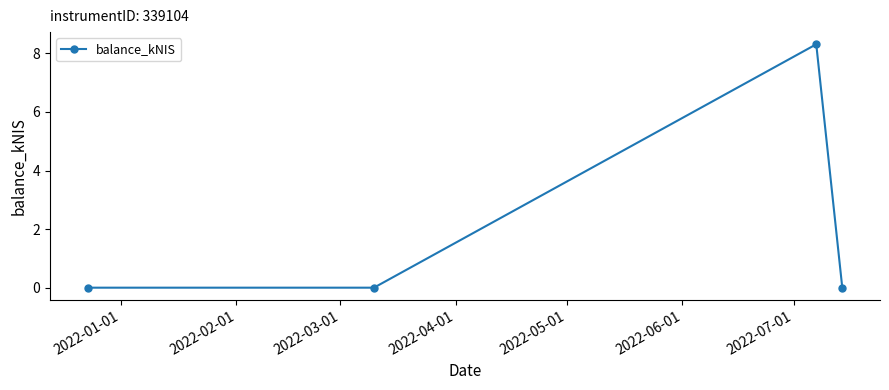

What is the greatest value displayed?

8.3